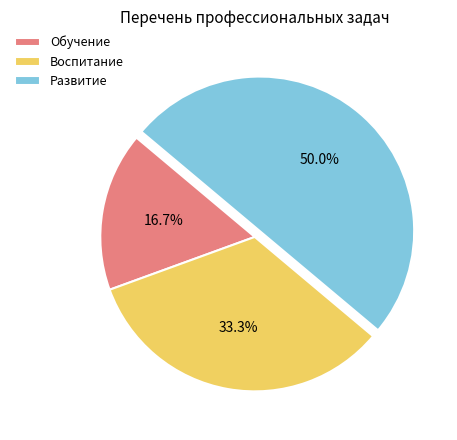

What is the smallest slice in the pie chart?

Обучение